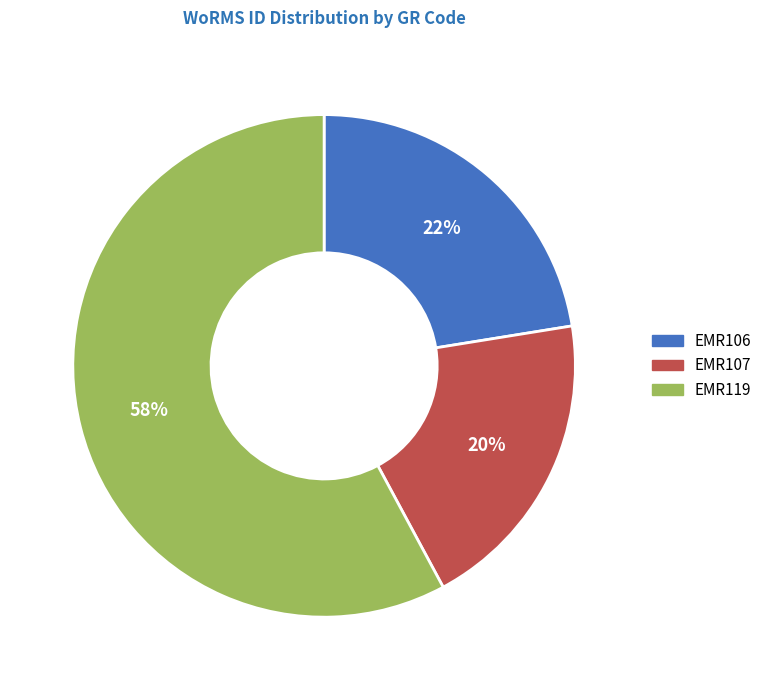

Which category has the smallest portion of the pie?

EMR107